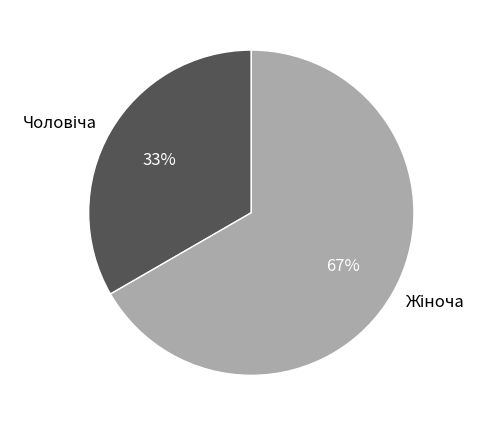

To the nearest percent, what is the average slice percentage?

50%